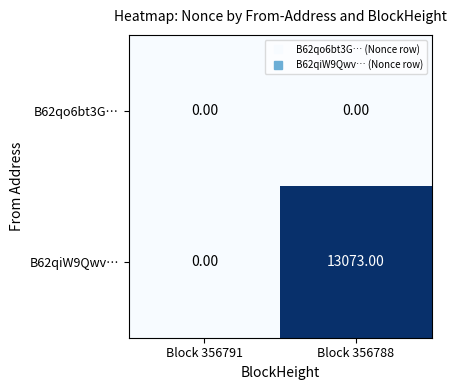

List the series in order of their peak value, highest first.

B62qiW9Qwv…, B62qo6bt3G…